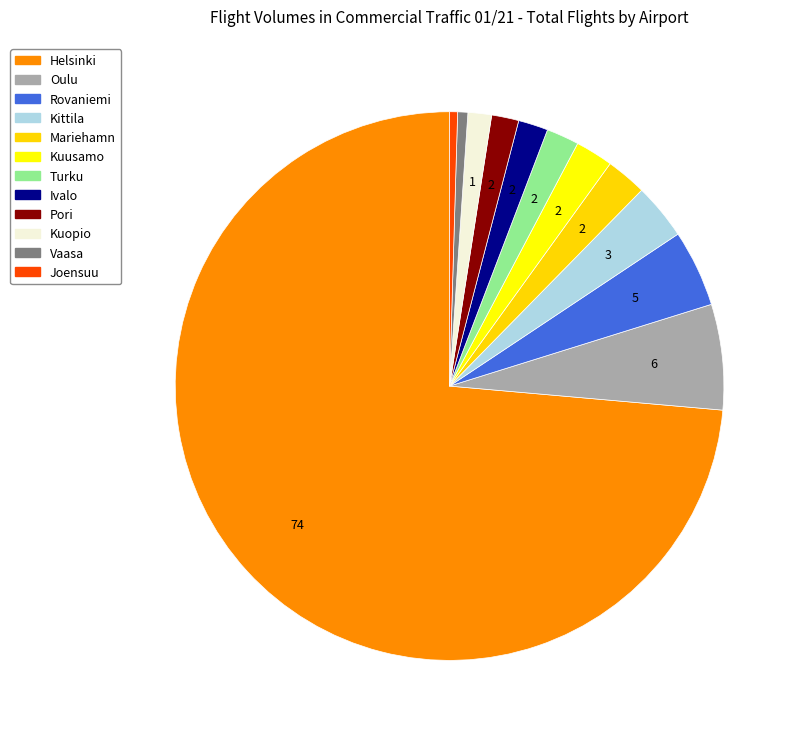

How many segments does this pie chart have?

12